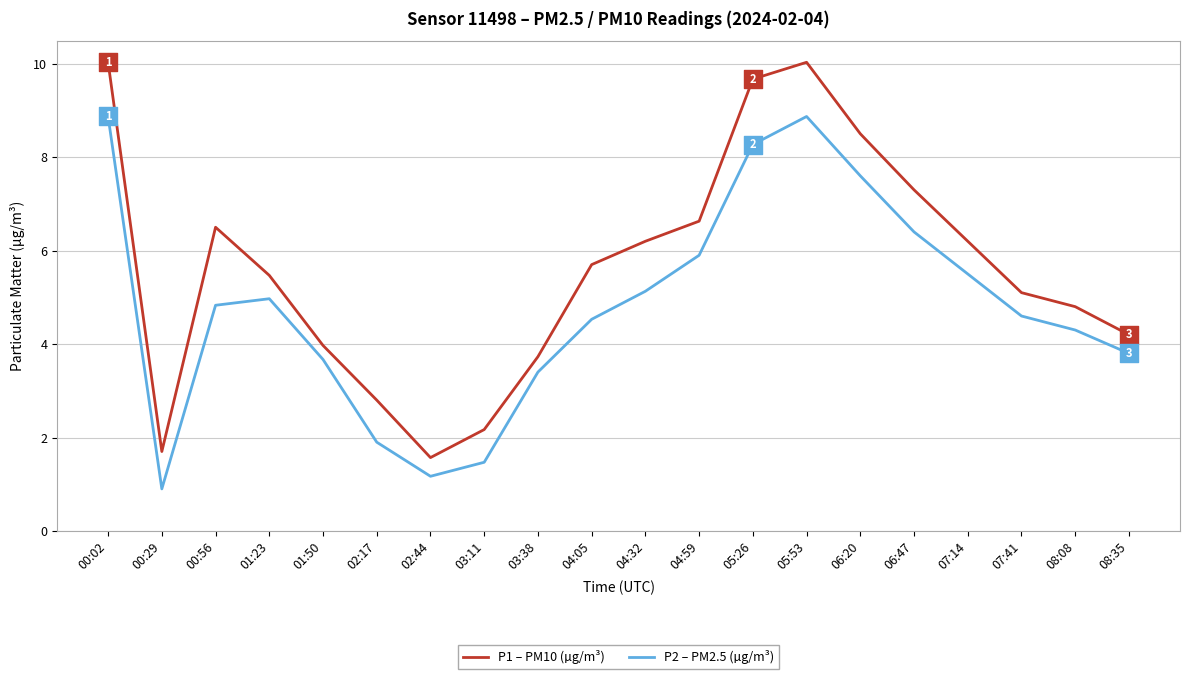

What is the total value across all series at 00:29?

2.6